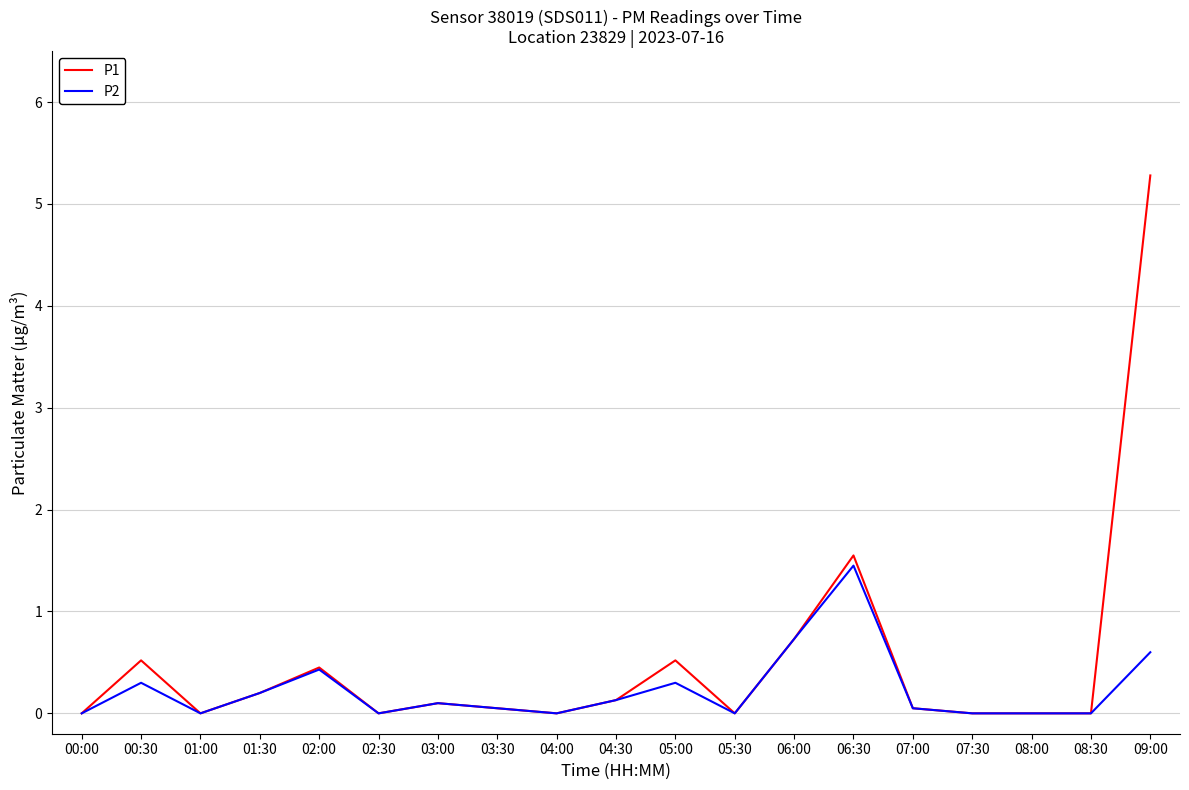

Count the number of data series in this chart.

2